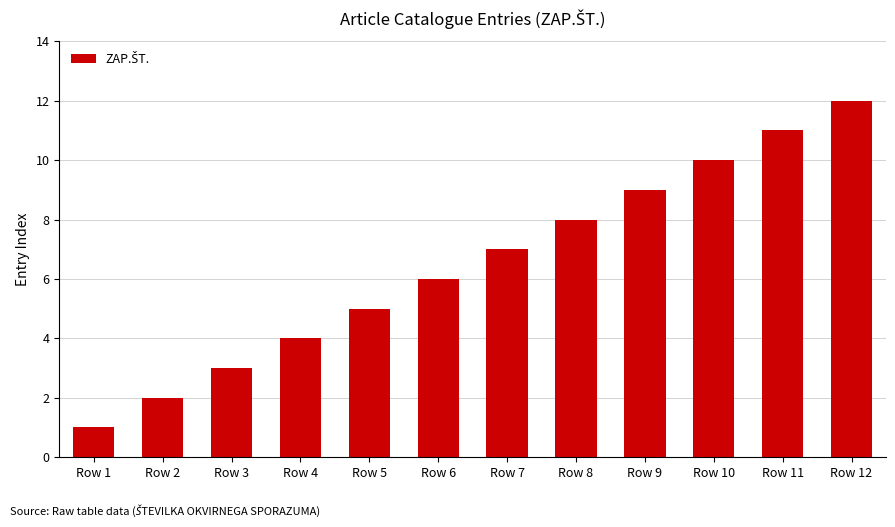

Approximately how many times larger is the value at Row 9 compared to Row 1?

9.0